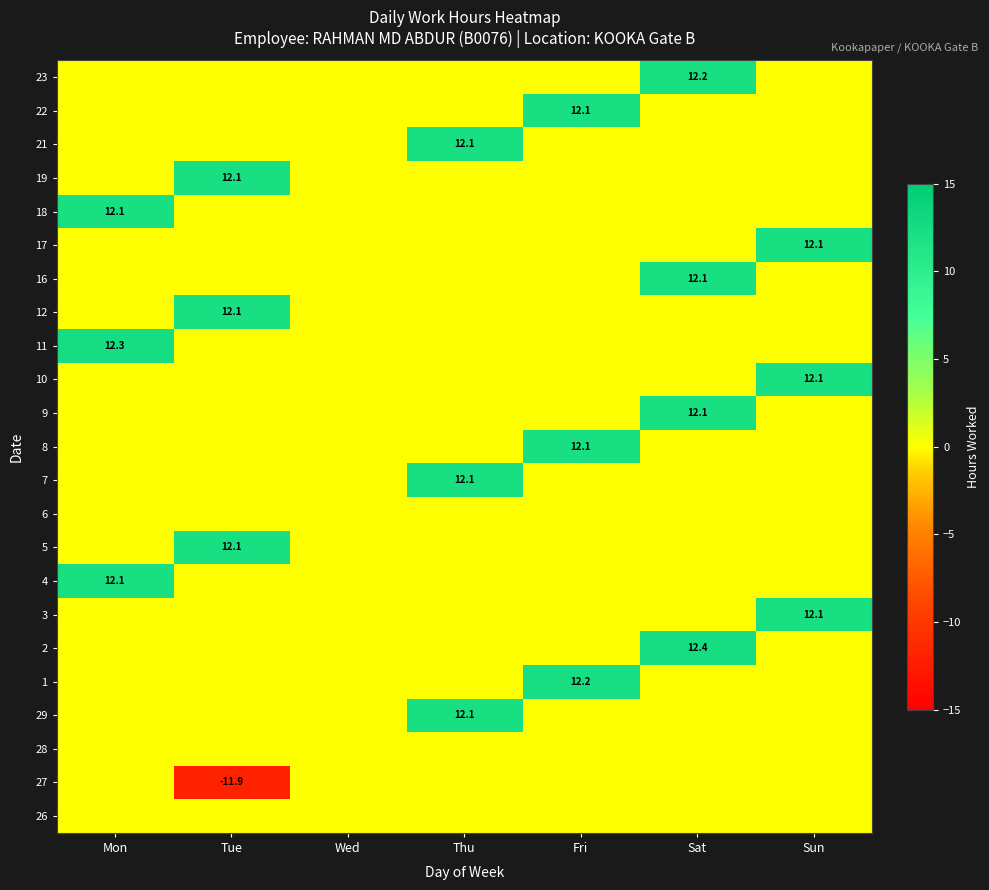

What is the greatest value displayed?

12.4